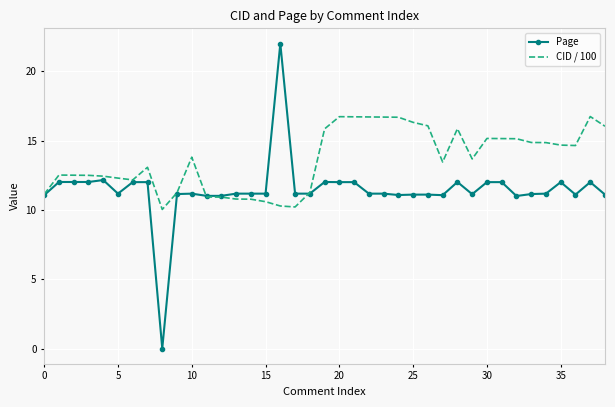

Which series has the largest range (max minus min)?

Page